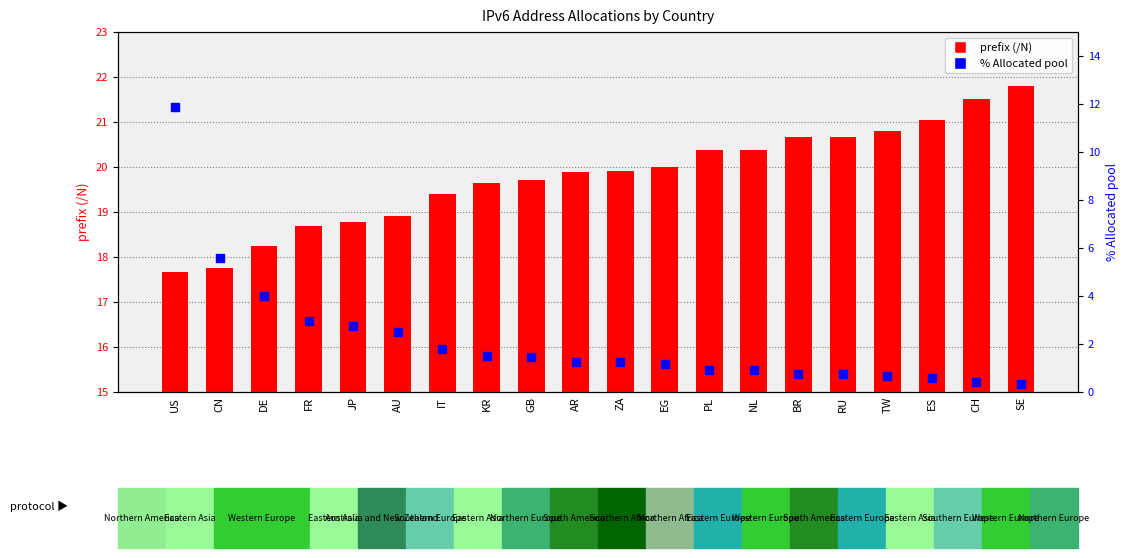

Which series has the largest total across all categories?

prefix (/N)